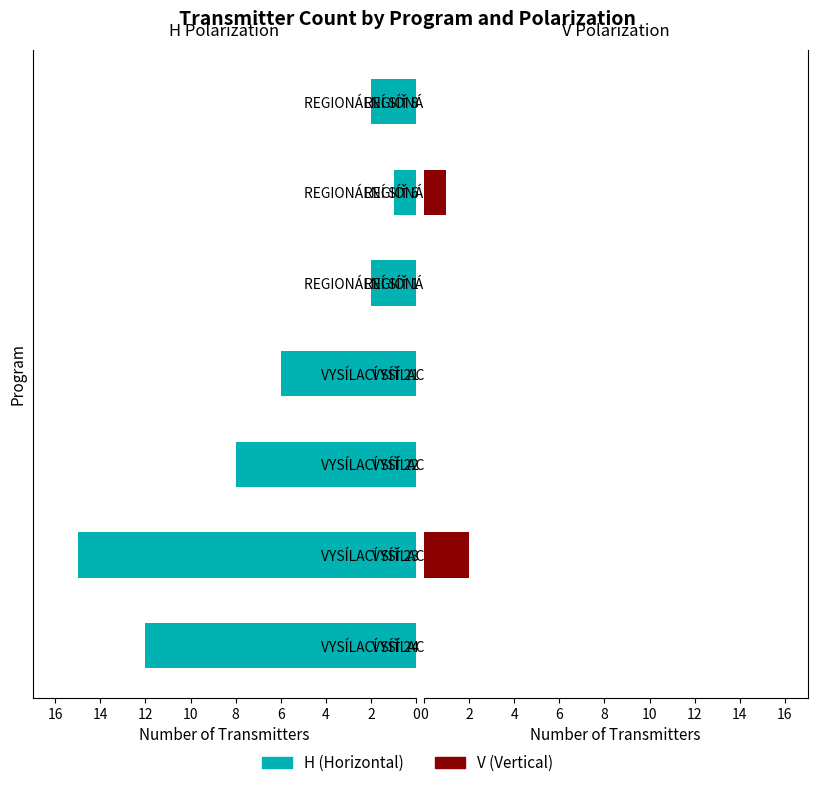

Rank the series at REGIONÁLNÍ SÍŤ 8 from highest to lowest value.

H, V